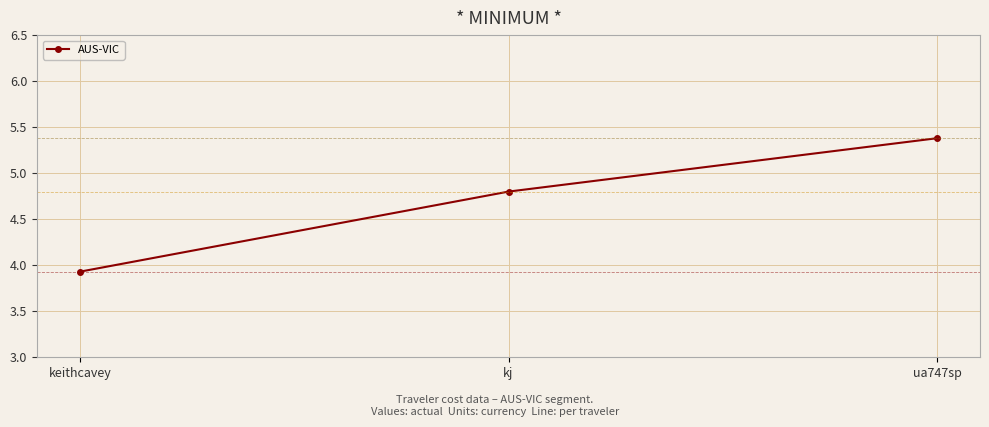

Rank the categories by value from highest to lowest.

ua747sp, kj, keithcavey